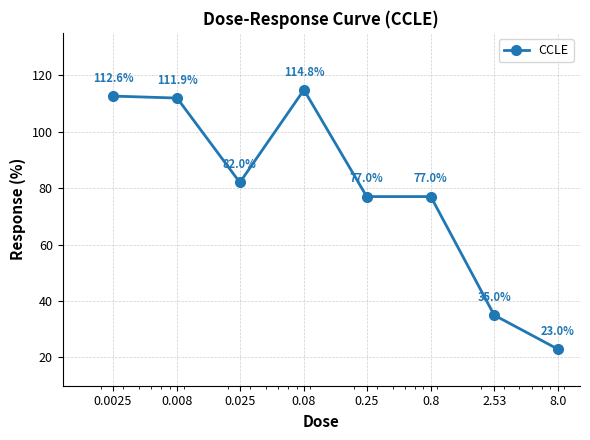

What is the value of the 8th point from the left?

23.0